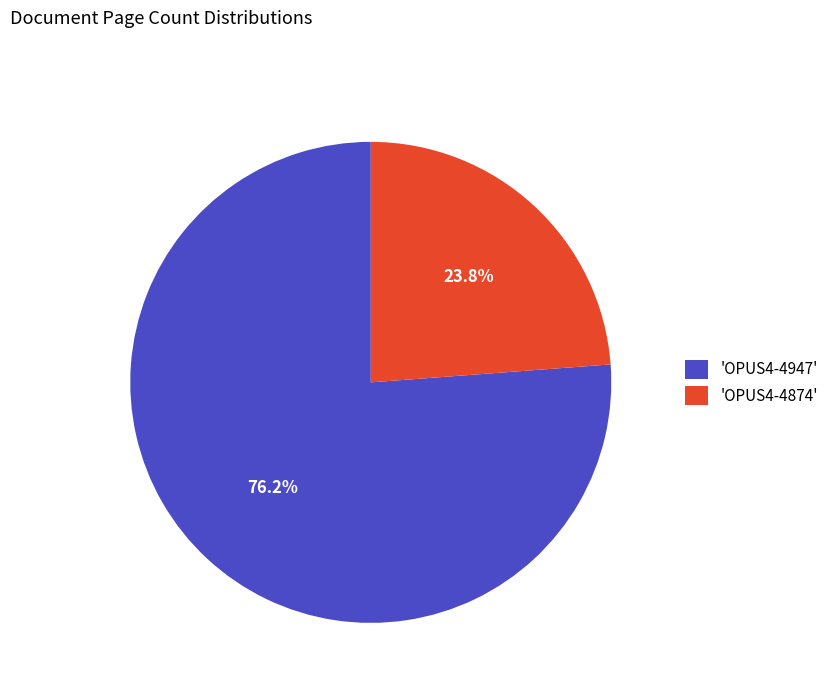

How many slices are in this pie chart?

2